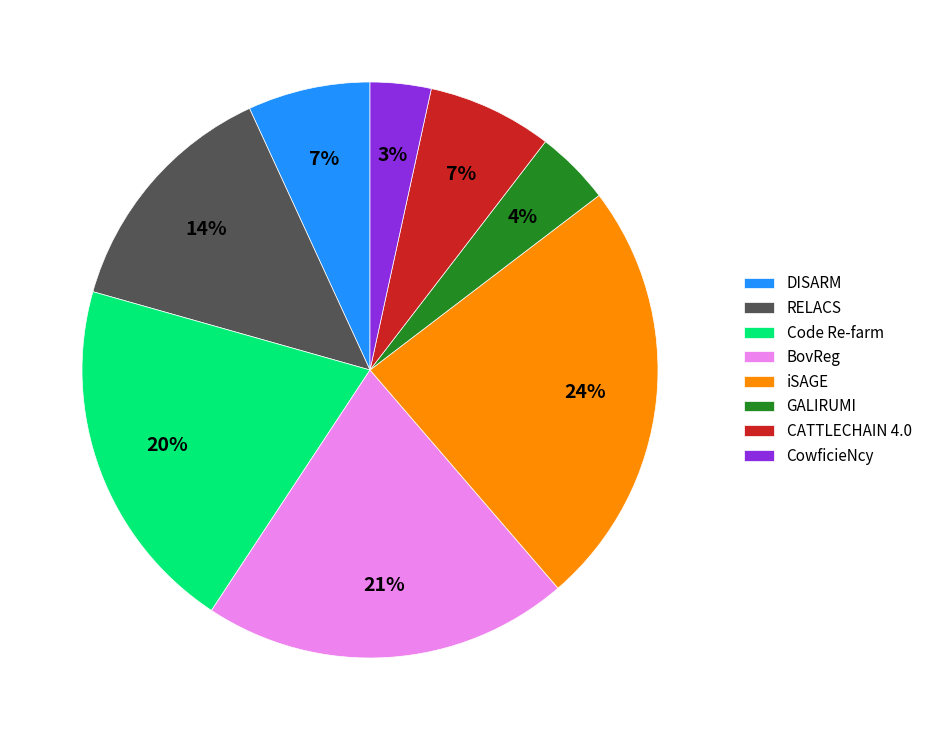

Does any single category account for the majority?

No